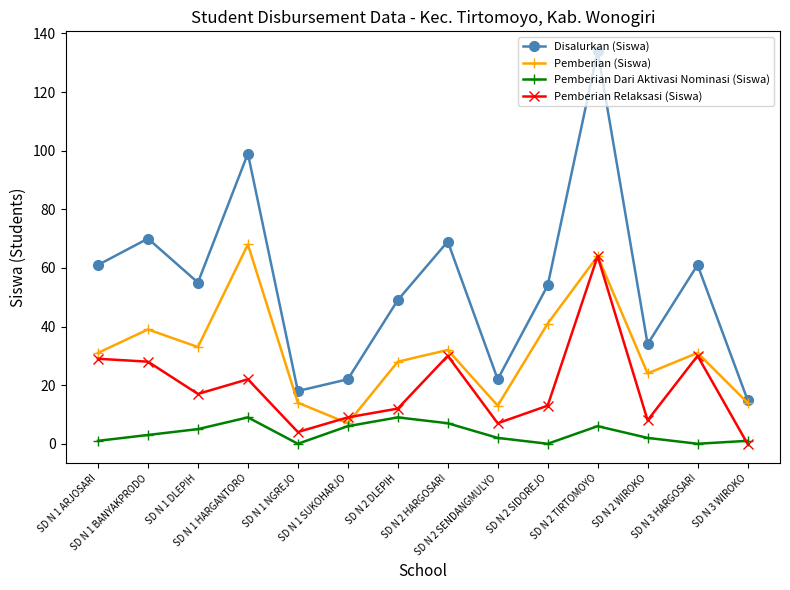

The Pemberian Relaksasi (Siswa) series shows 4 at SD N 1 NGREJO. True or false?

True